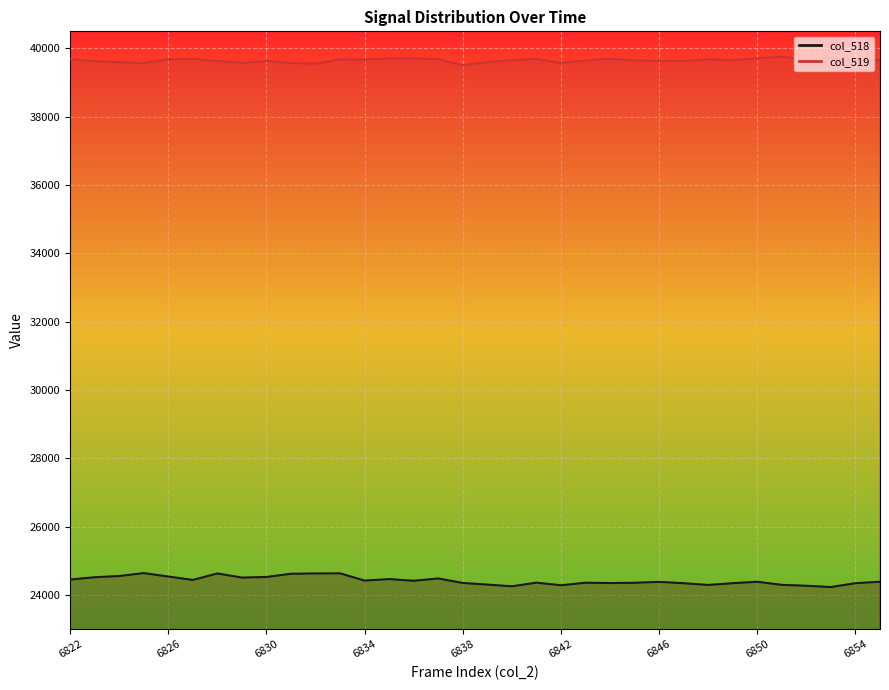

The value of col_518 line at 6850 is 43597. True or false?

False